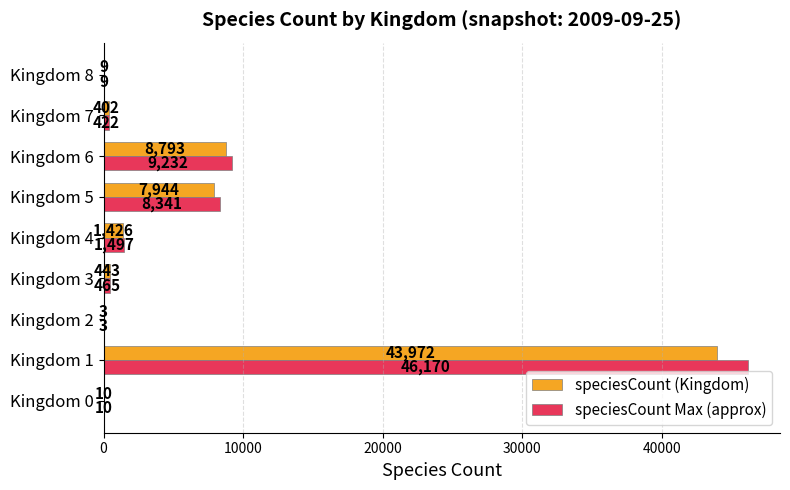

What is the maximum value shown in the chart?

46170.6